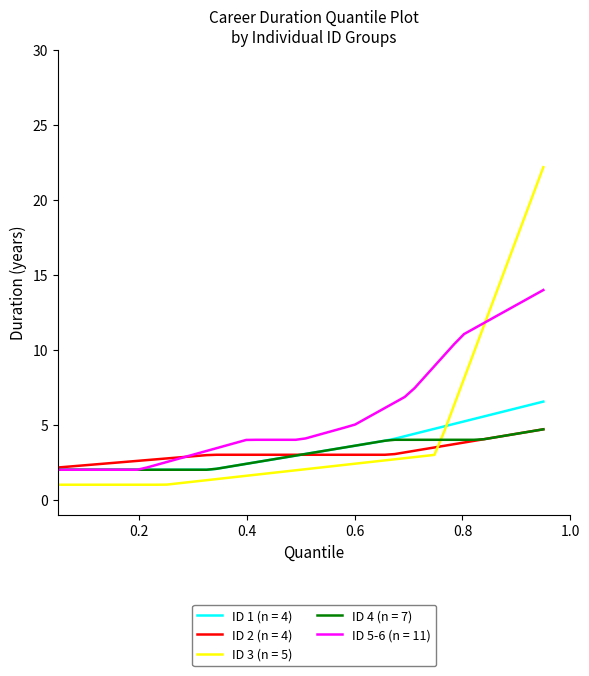

Which series has the largest total across all categories?

ID 5-6 (n = 11)